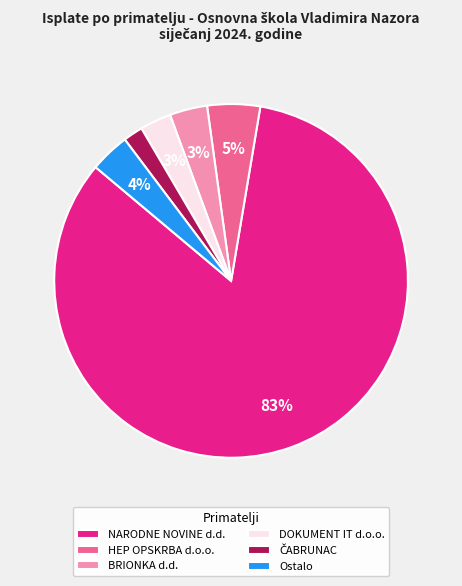

Which category accounts for the majority?

NARODNE NOVINE d.d.